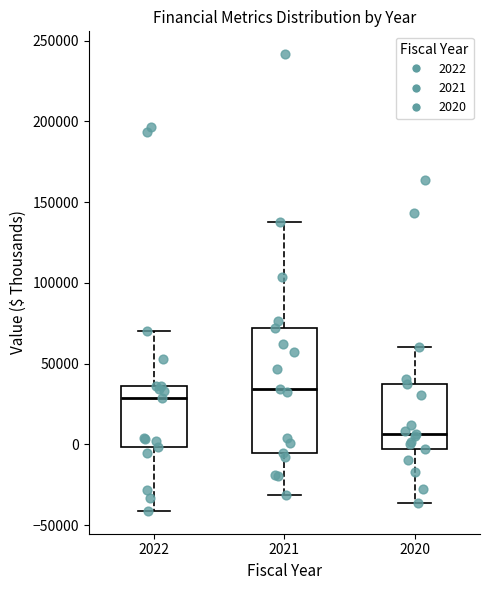

Where does the upper whisker of the box at x = 2022 end on the y-axis? The values are not printed on the chart, so give them approximately, as read against the axis.

70000